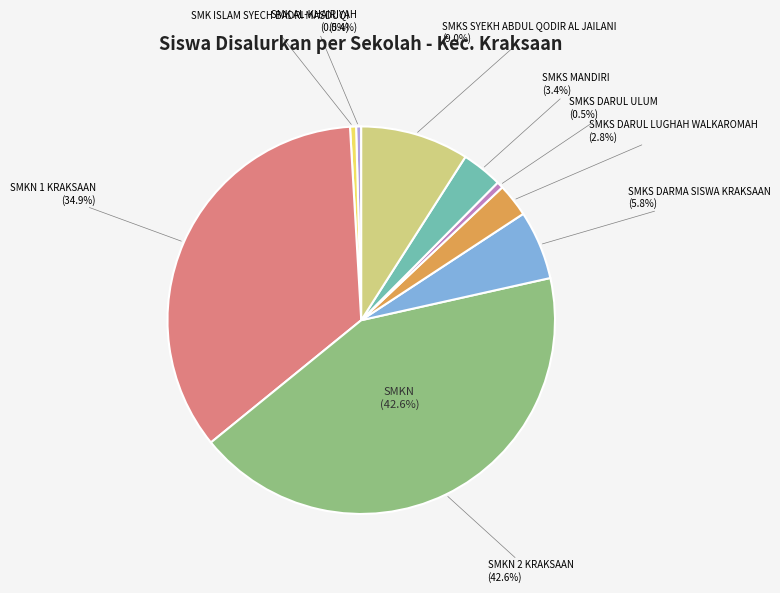

What is the largest slice in the pie chart?

SMKN 2 KRAKSAAN